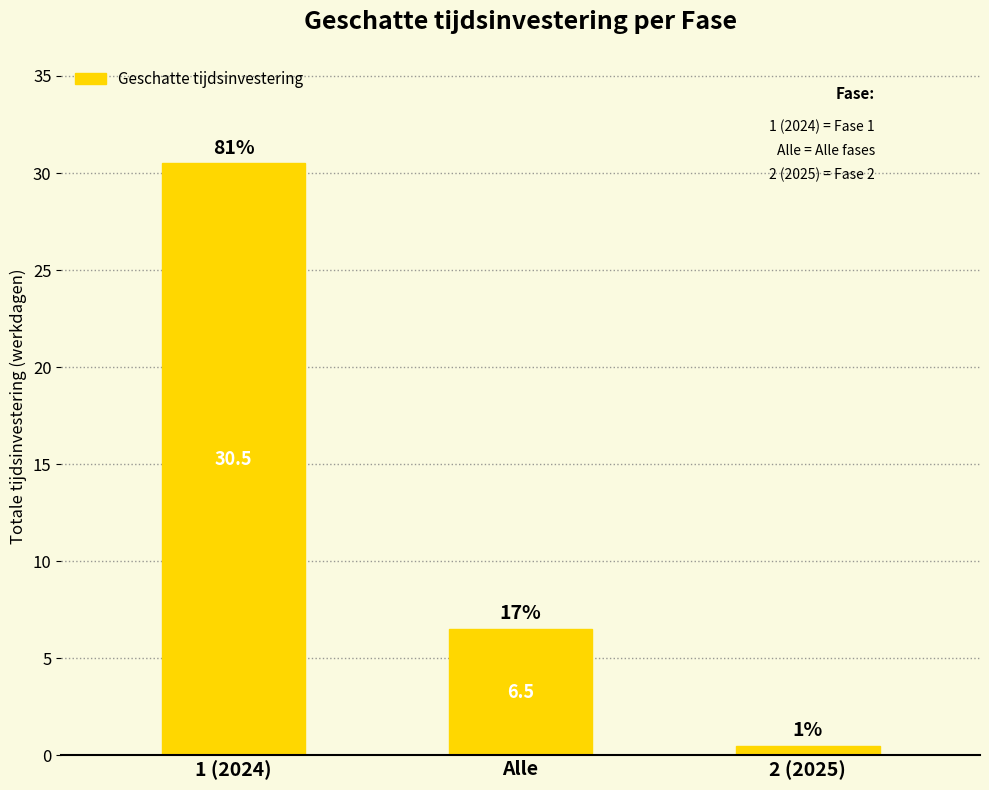

Where does the data first go above 6?

1 (2024)